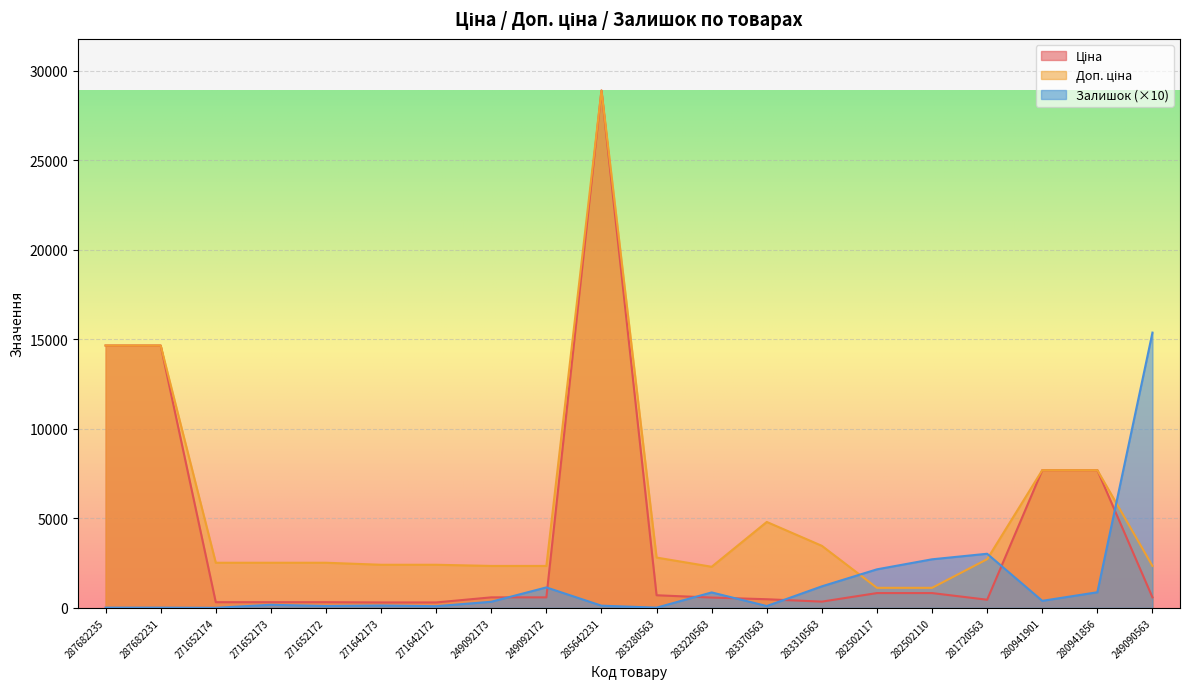

What is the value of the Доп. ціна point at the 11th from the left?

2807.6